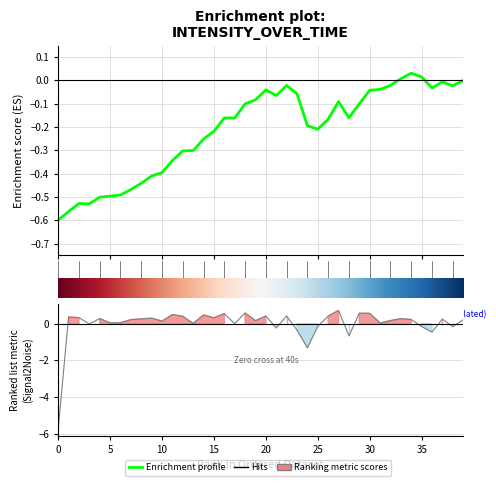

What is the sum of all values?

-8.6